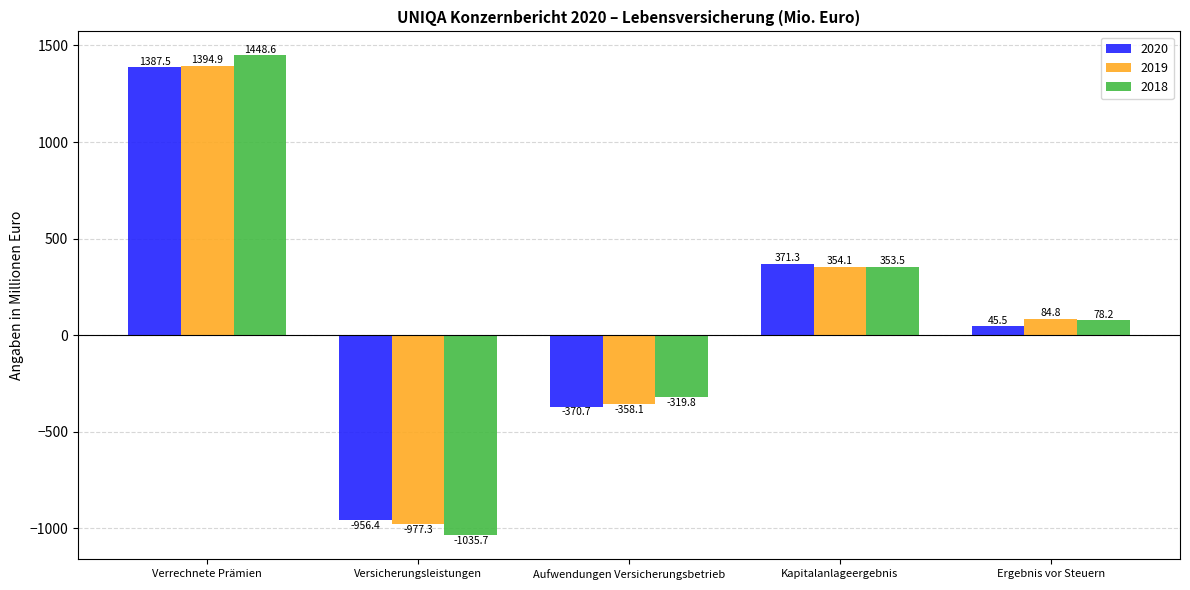

Is it true that 2018 equals 559.5 at Kapitalanlageergebnis?

False